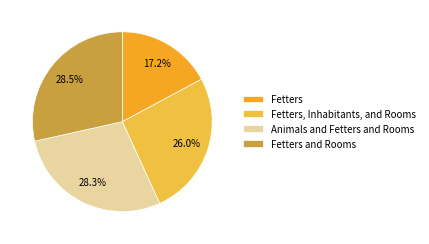

What percentage is the Fetters slice, to the nearest percent?

17%